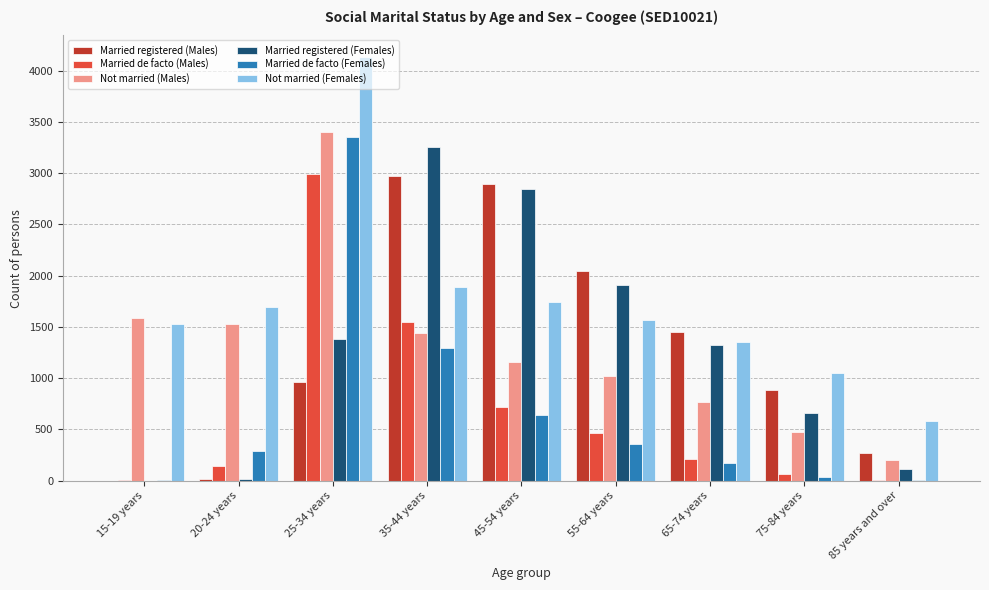

Is the value of Married registered (Males) at 75-84 years greater than the value of Not married (Females) at 55-64 years?

No